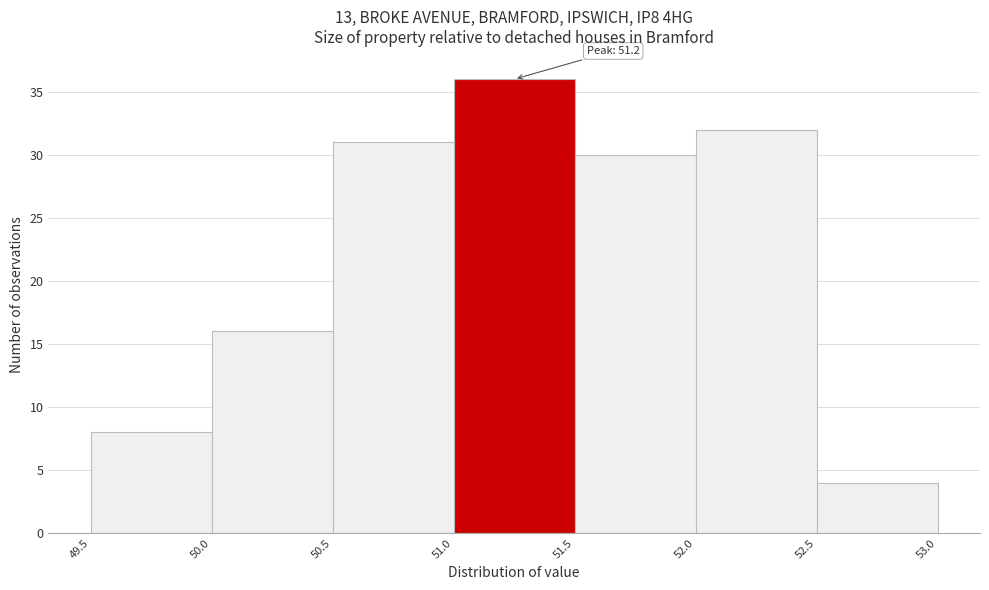

Over which range of the x-axis is the bar tallest?

51.0 to 51.5